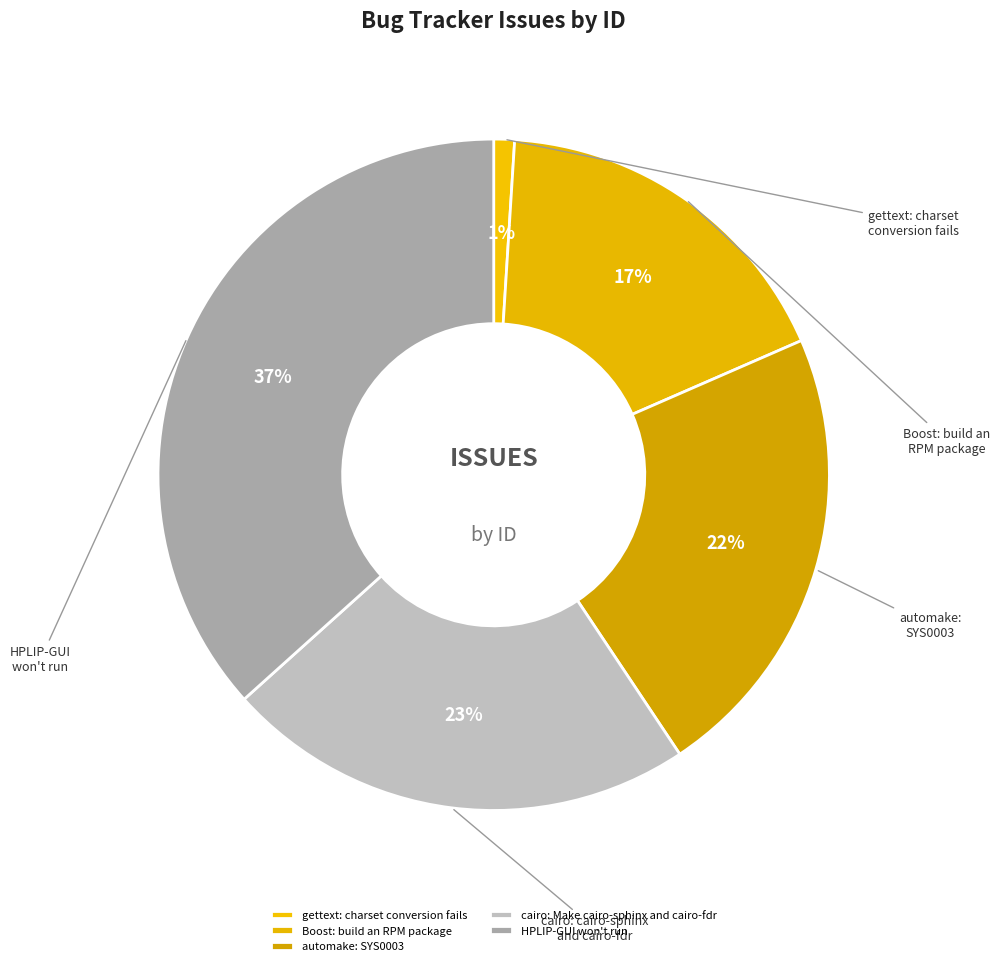

To the nearest percent, what is the difference between the largest and smallest slice percentages?

36%